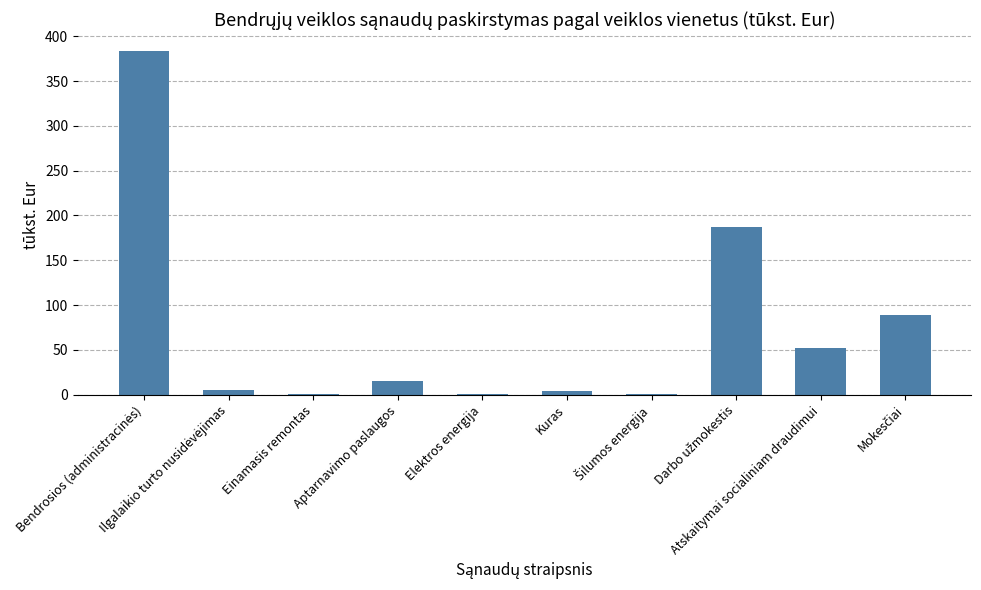

How many categories are shown in the chart?

10